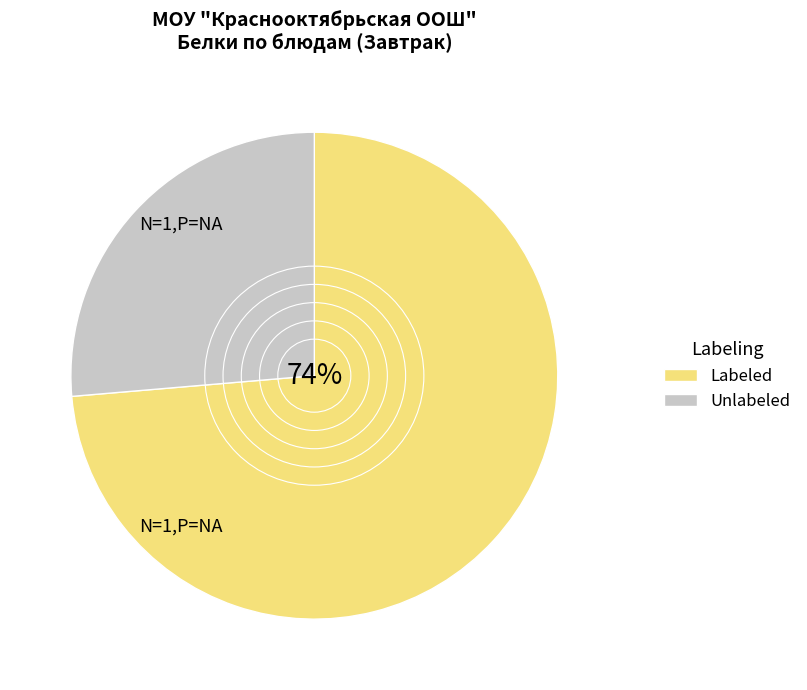

Approximately how many times larger is the value at Labeled compared to Unlabeled?

2.8